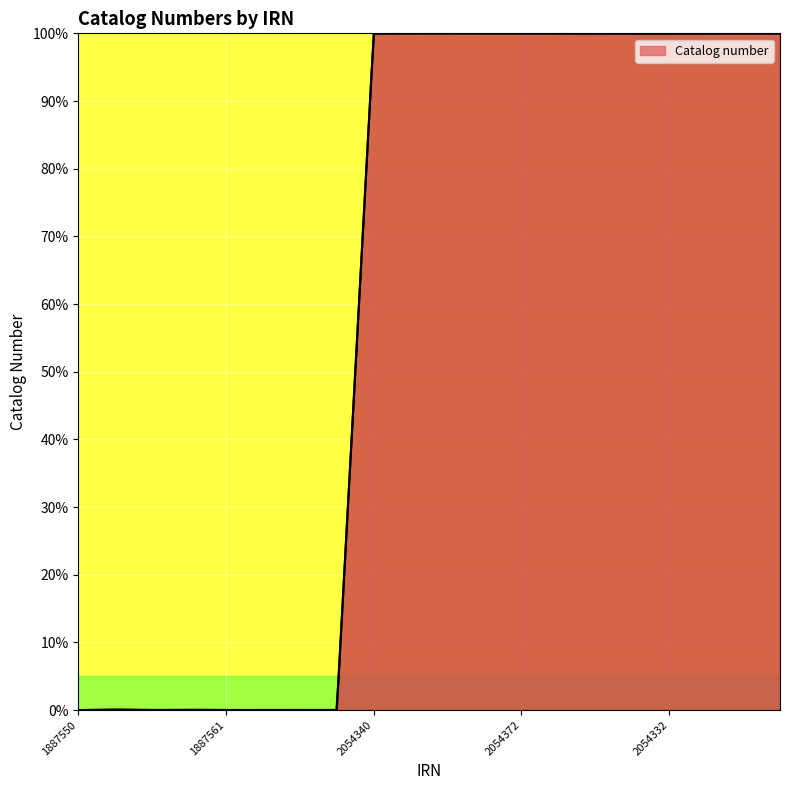

What is the value of the 16th point from the left?

100.0